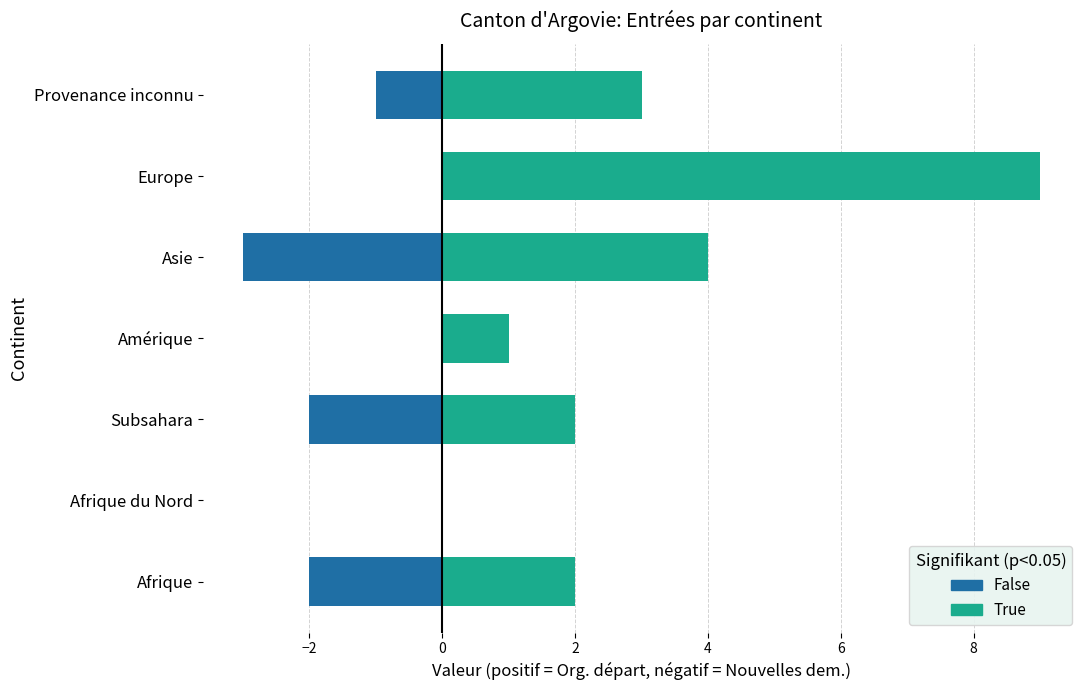

What is the smallest value displayed?

-3